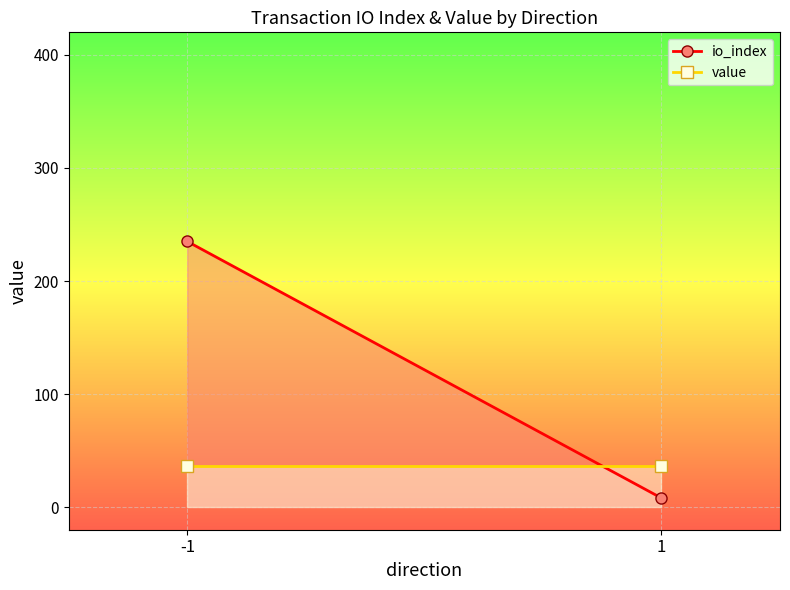

What is the difference between the highest and lowest values at 1?

28.7